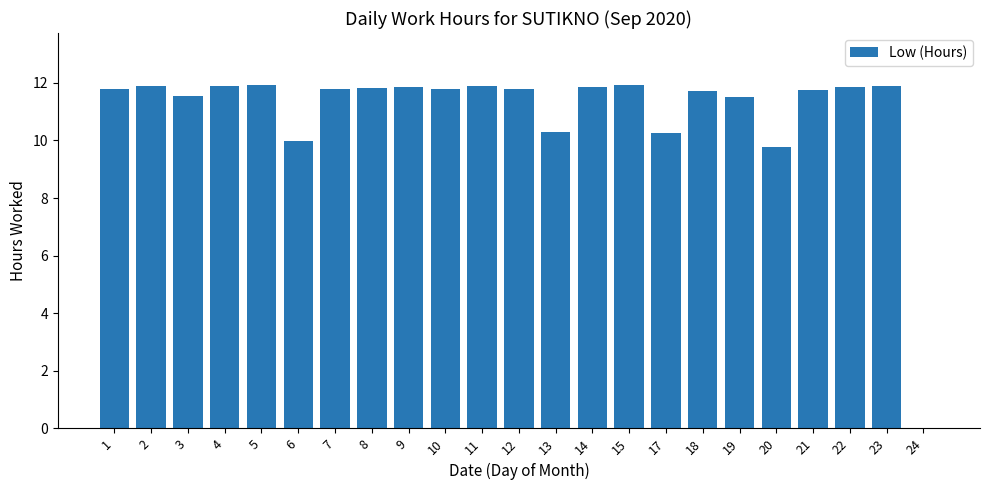

Approximately how many times larger is the value at 12 compared to 15?

1.0